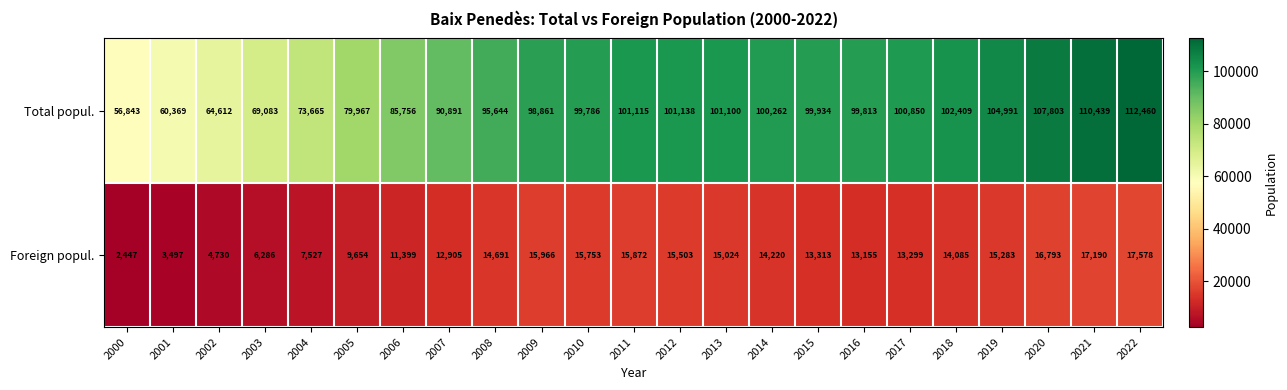

Rank the series by their average value, from lowest to highest.

Foreign popul., Total popul.